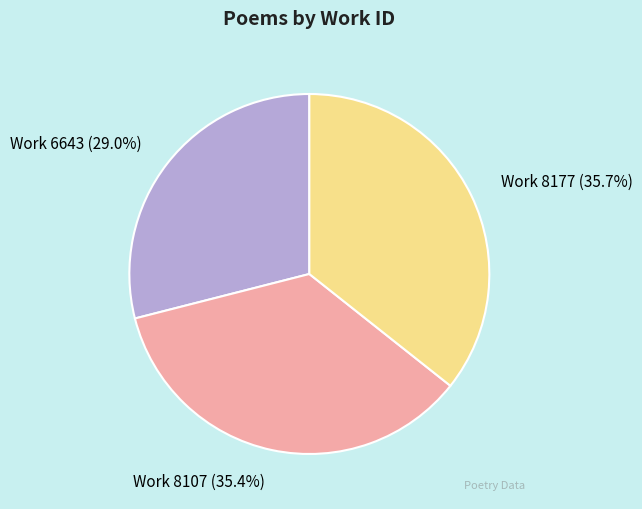

What is the smallest slice in the pie chart?

Work 6643